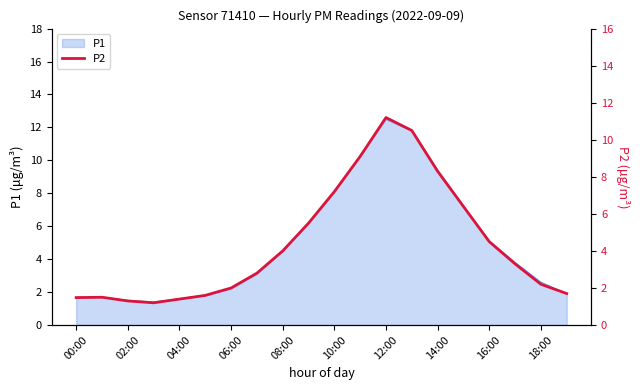

How many values exceed 3?

10